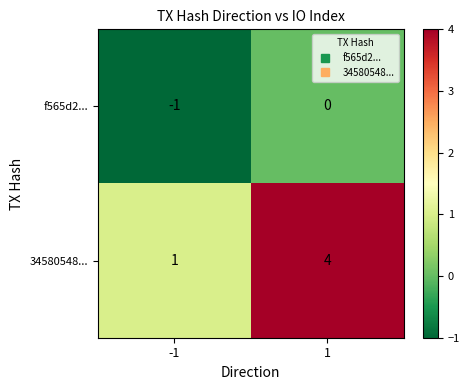

Between -1 and 1, which series saw the biggest shift?

34580548...